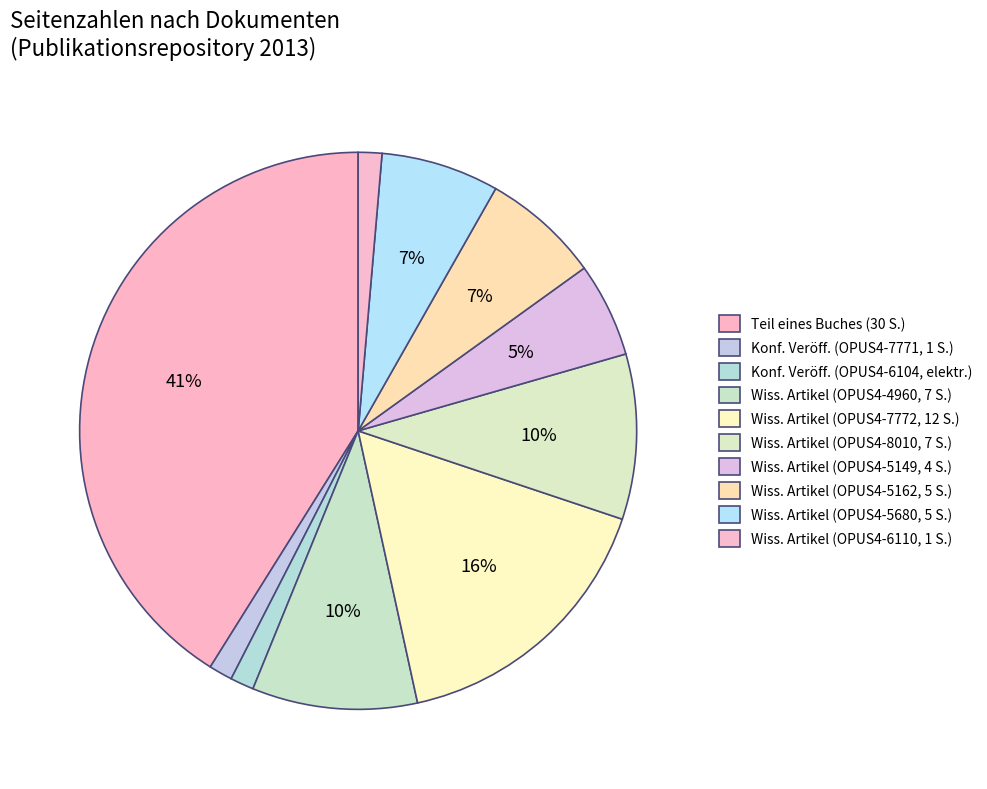

How many slices are in this pie chart?

10